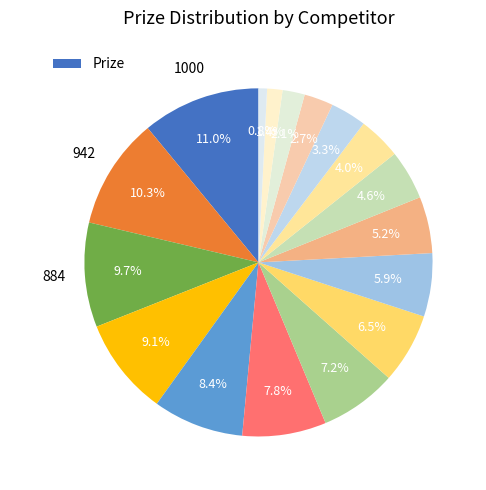

Count the number of slices in the pie.

17